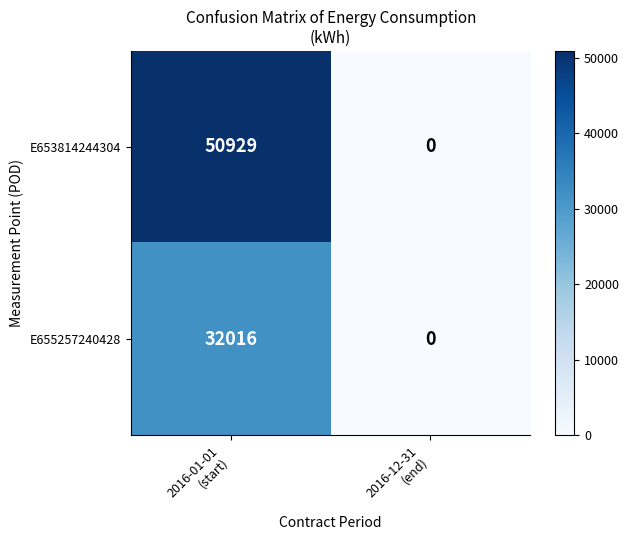

What is the sum of all E655257240428 values?

32016